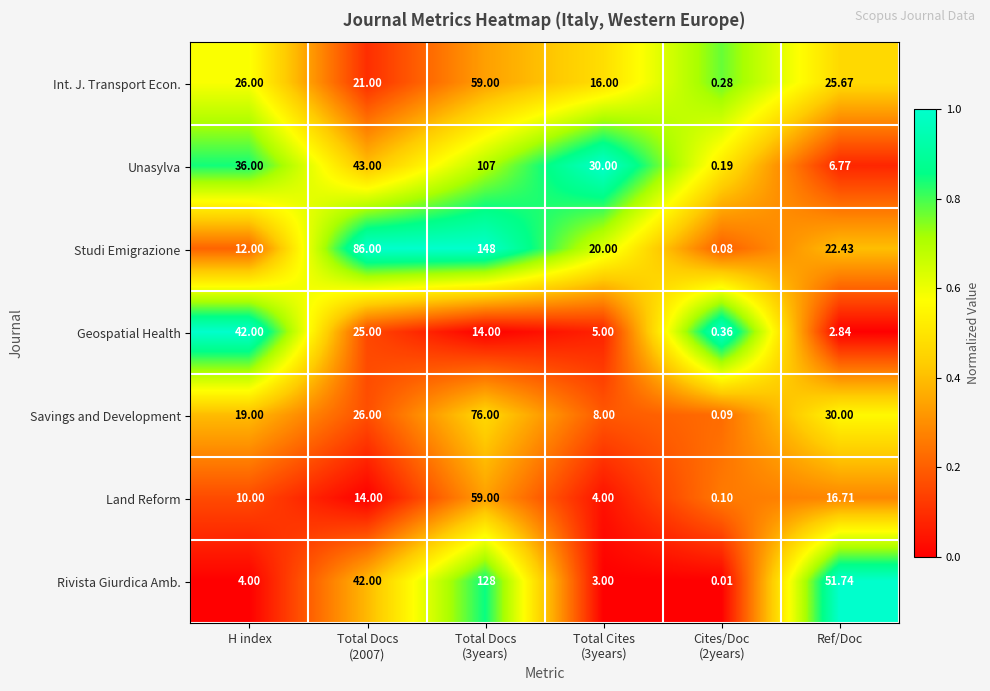

Which series has the largest range (max minus min)?

Studi Emigrazione